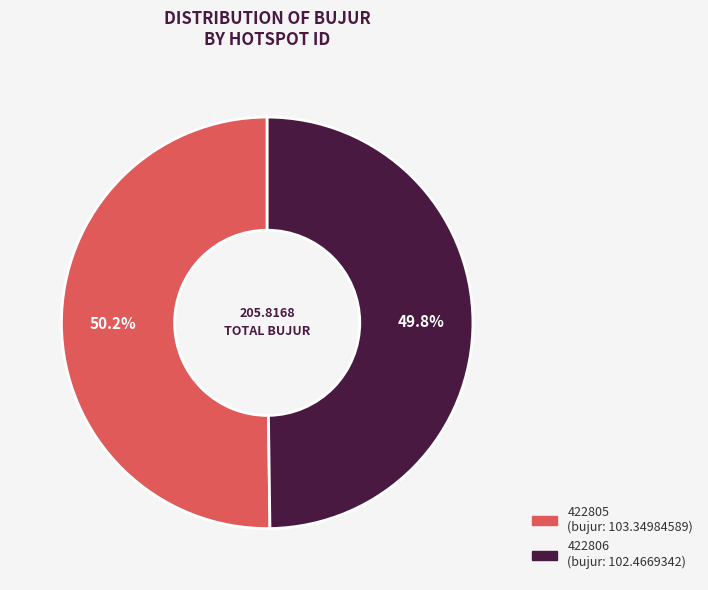

Is it true that 422806 is 50% of the pie?

True